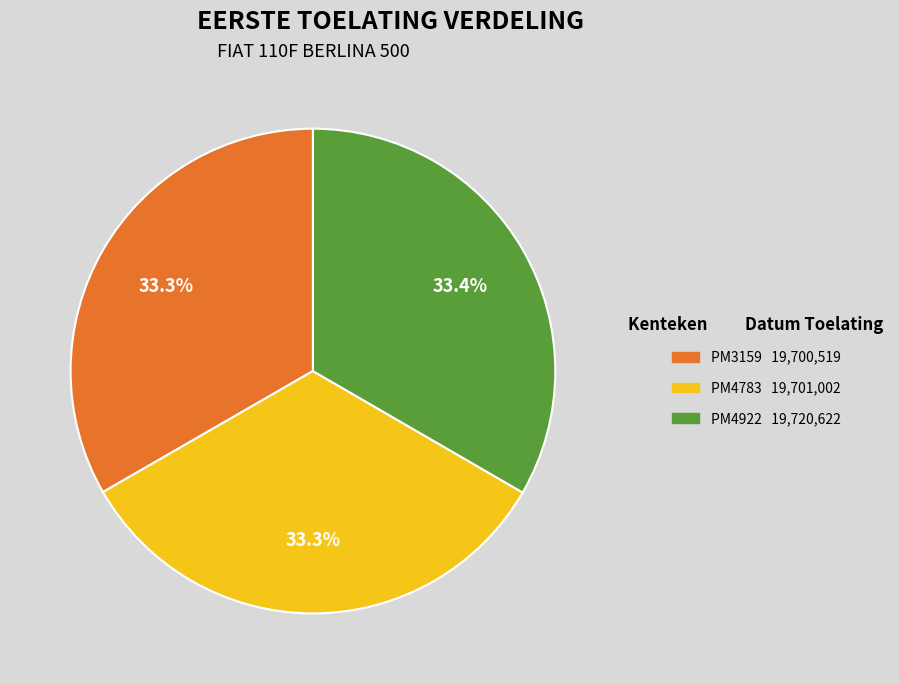

Count the number of slices in the pie.

3